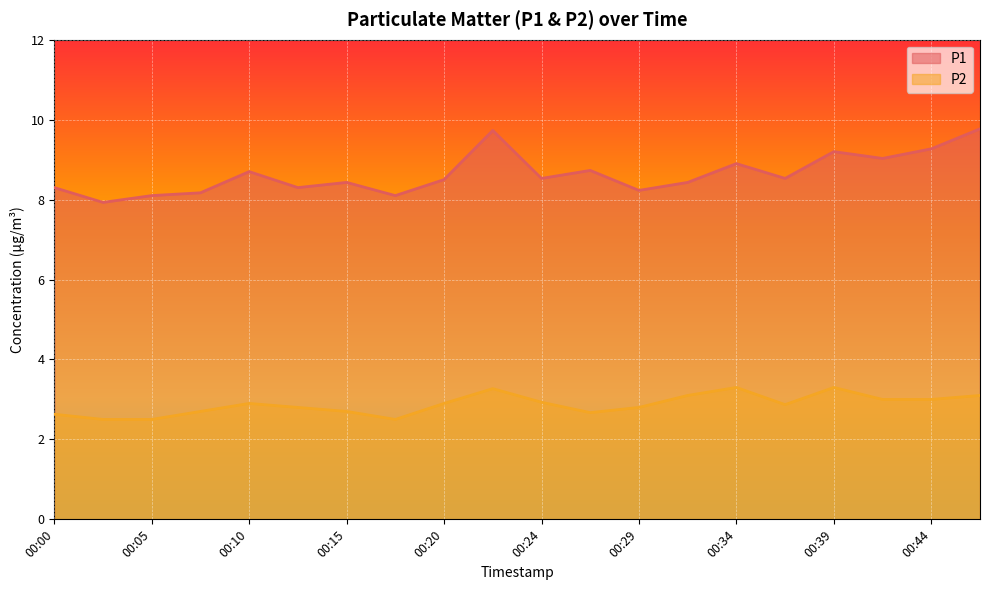

Which series has the largest range (max minus min)?

P1